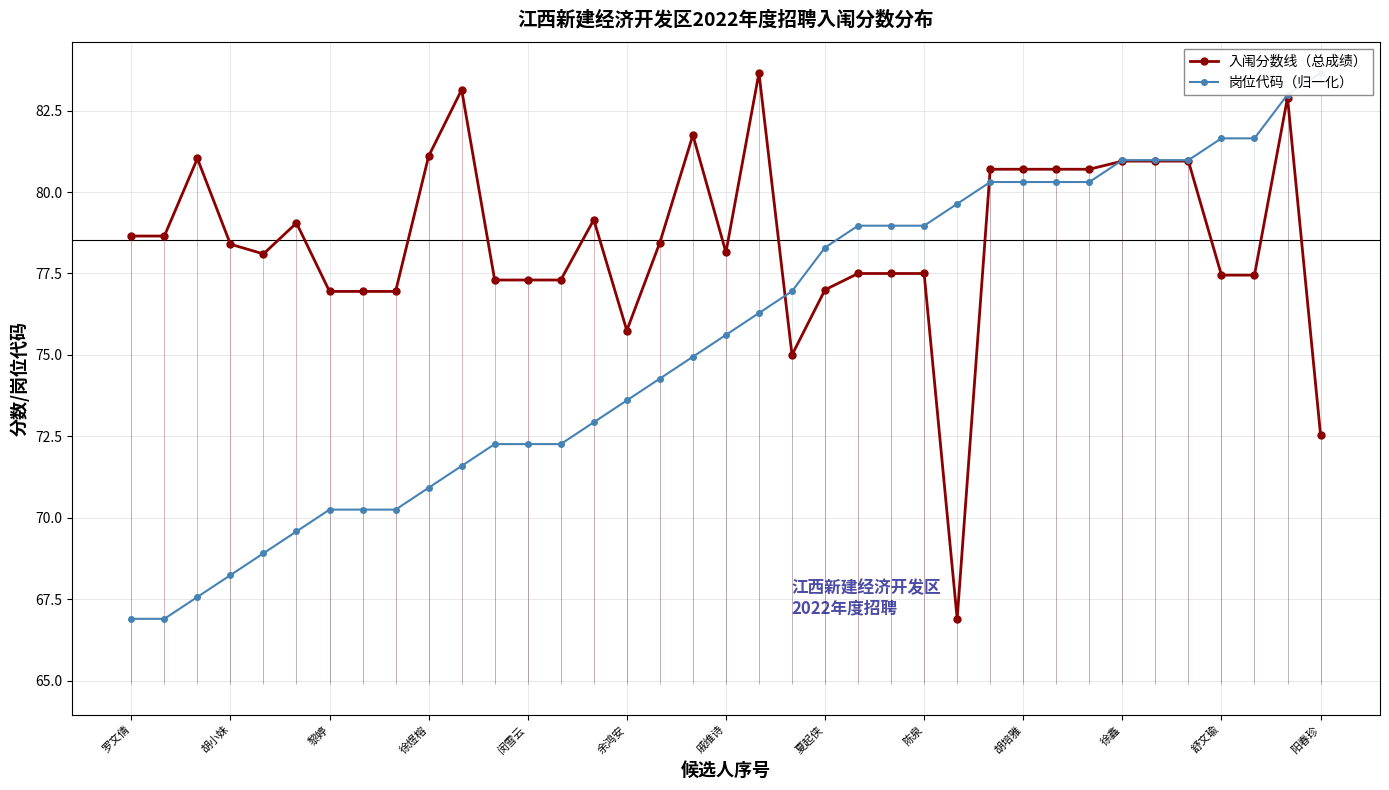

The value of 入闱分数线（总成绩） at 戚维诗 is 121.6. True or false?

False